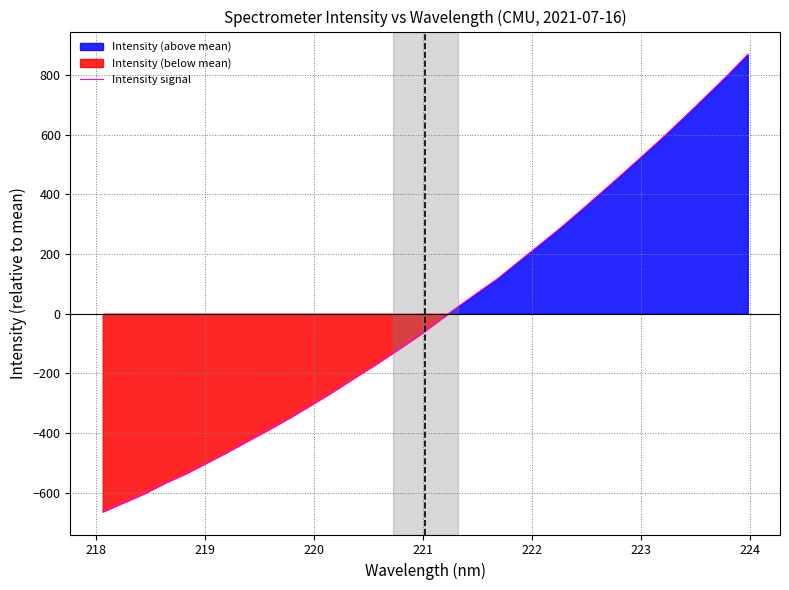

What is the difference between the second highest and minimum values?

1462.8